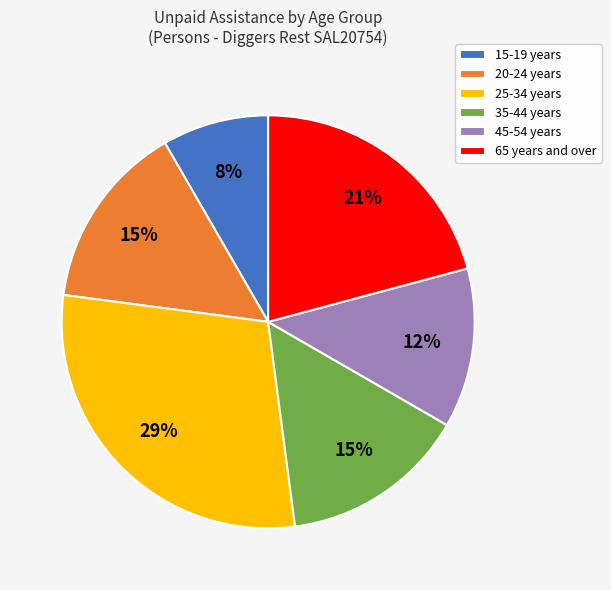

To the nearest percent, what portion does 35-44 years represent?

15%